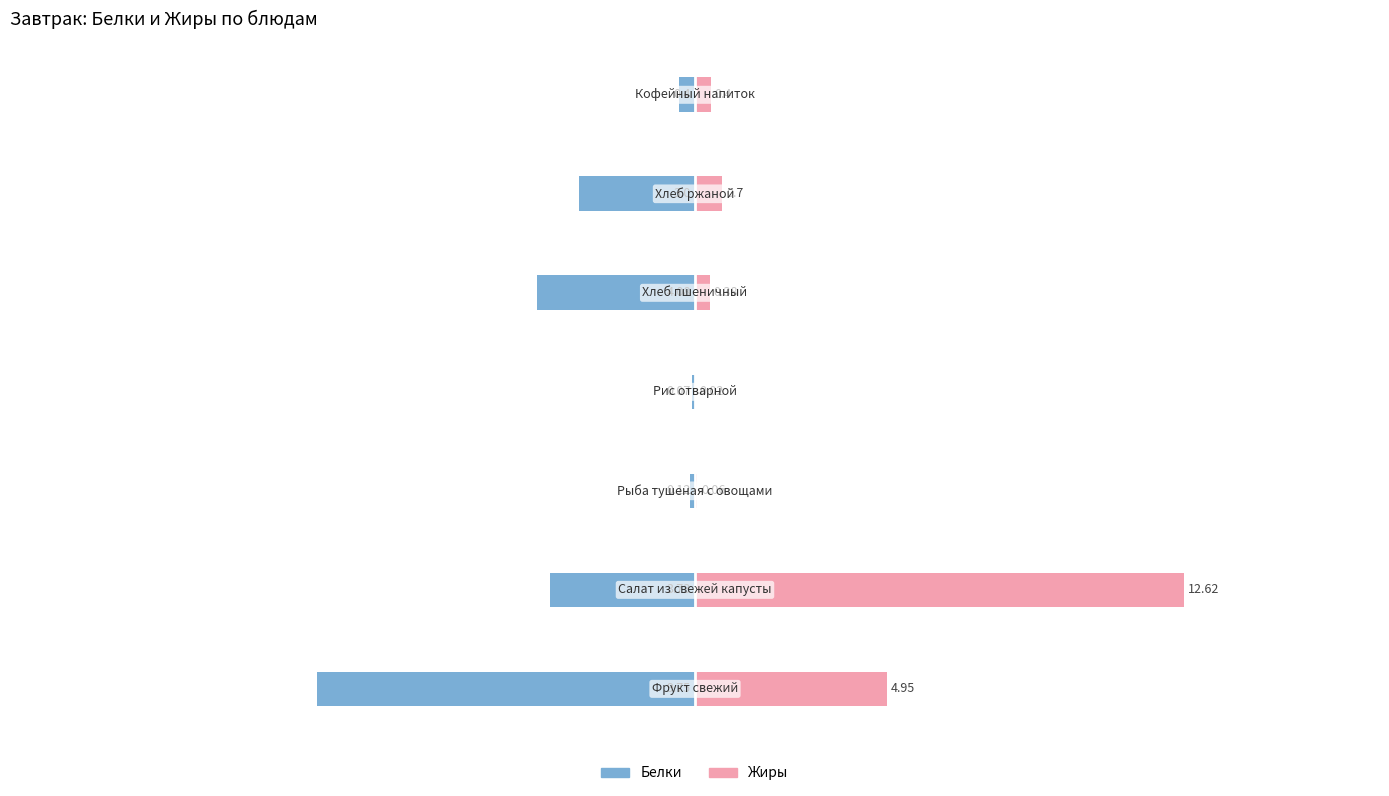

Is it true that Белки equals -0.1 at −10?

False